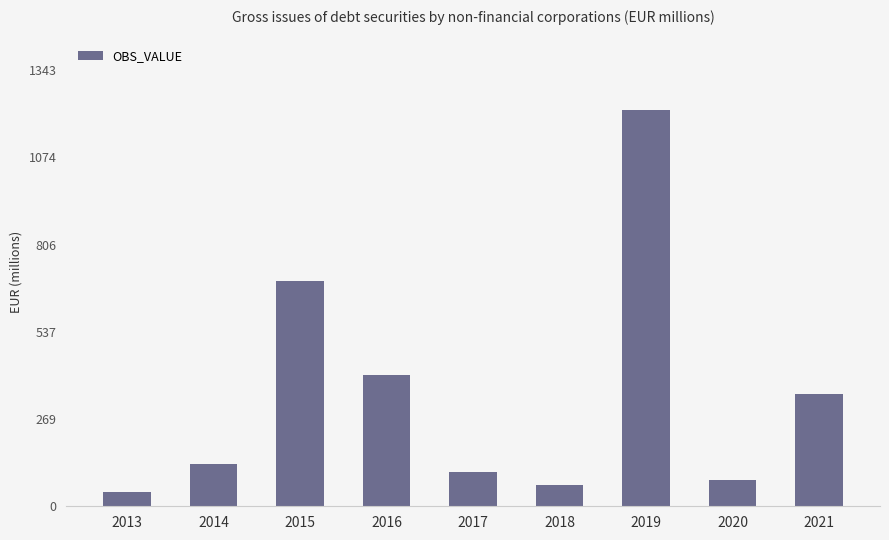

Reading right to left, list all the values displayed in this chart.

2021=345.3	2020=81.6	2019=1220.8	2018=66.3	2017=104.6	2016=403.2	2015=692.3	2014=130.3	2013=44.1